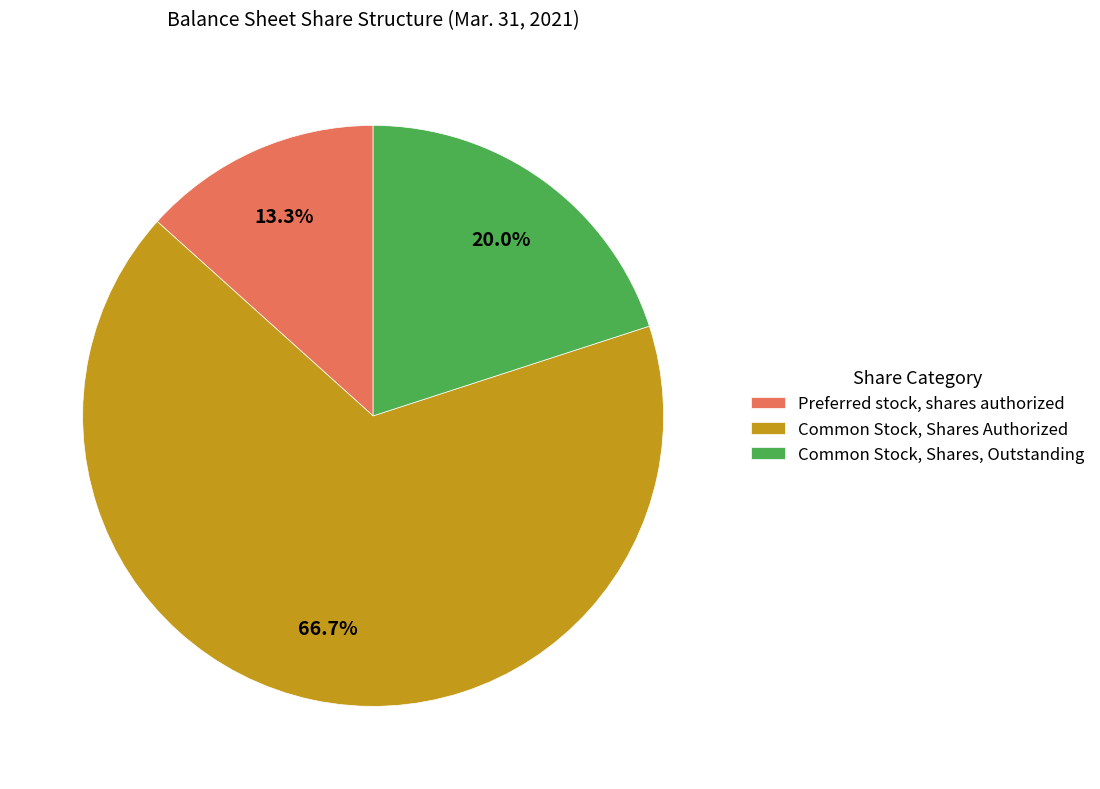

How many segments does this pie chart have?

3